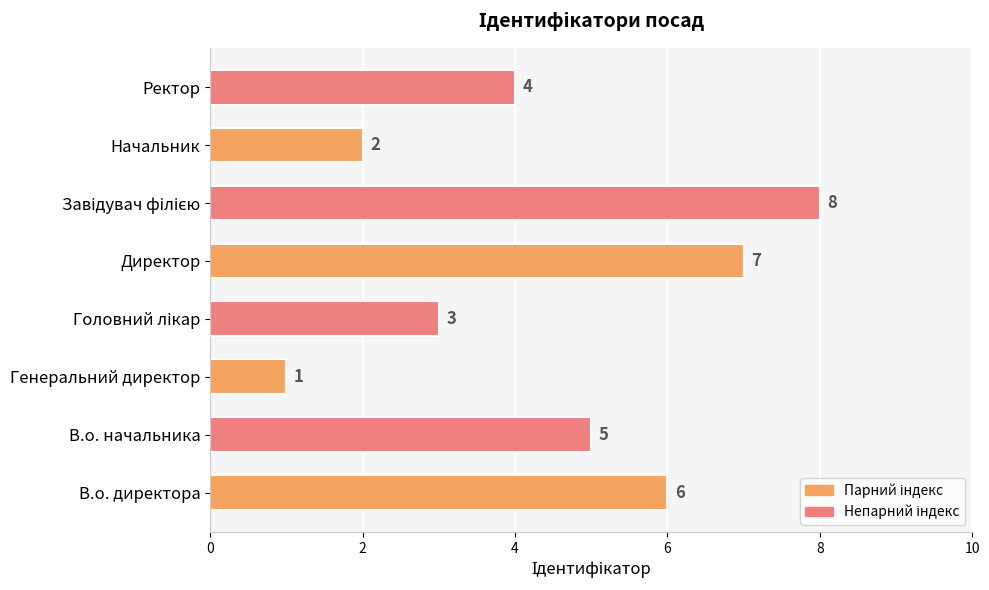

Which has a higher value, В.о. начальника or Директор?

Директор